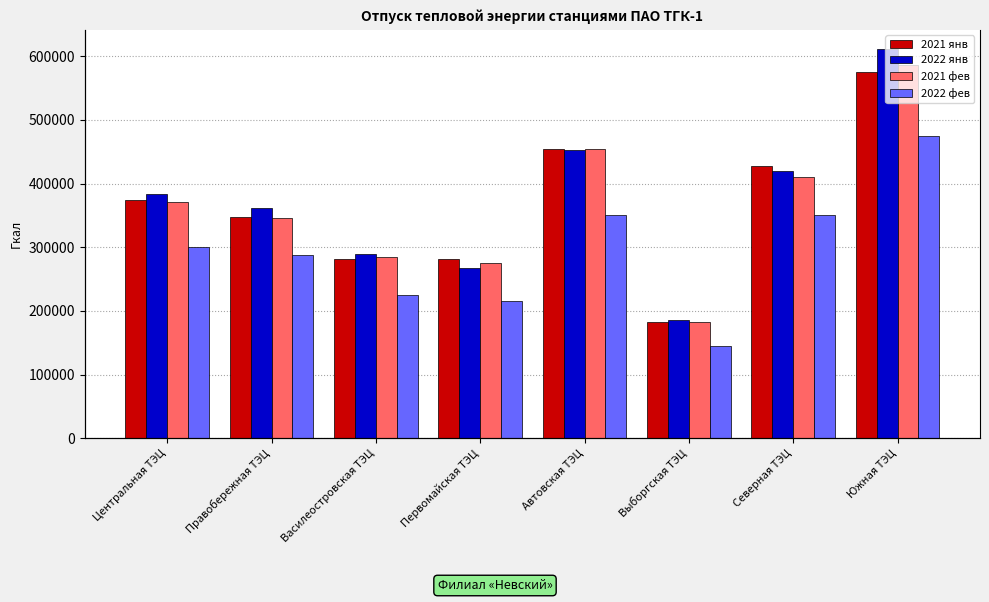

What is the approximate value of 2021 фев at Первомайская ТЭЦ, to the nearest 100?

276000